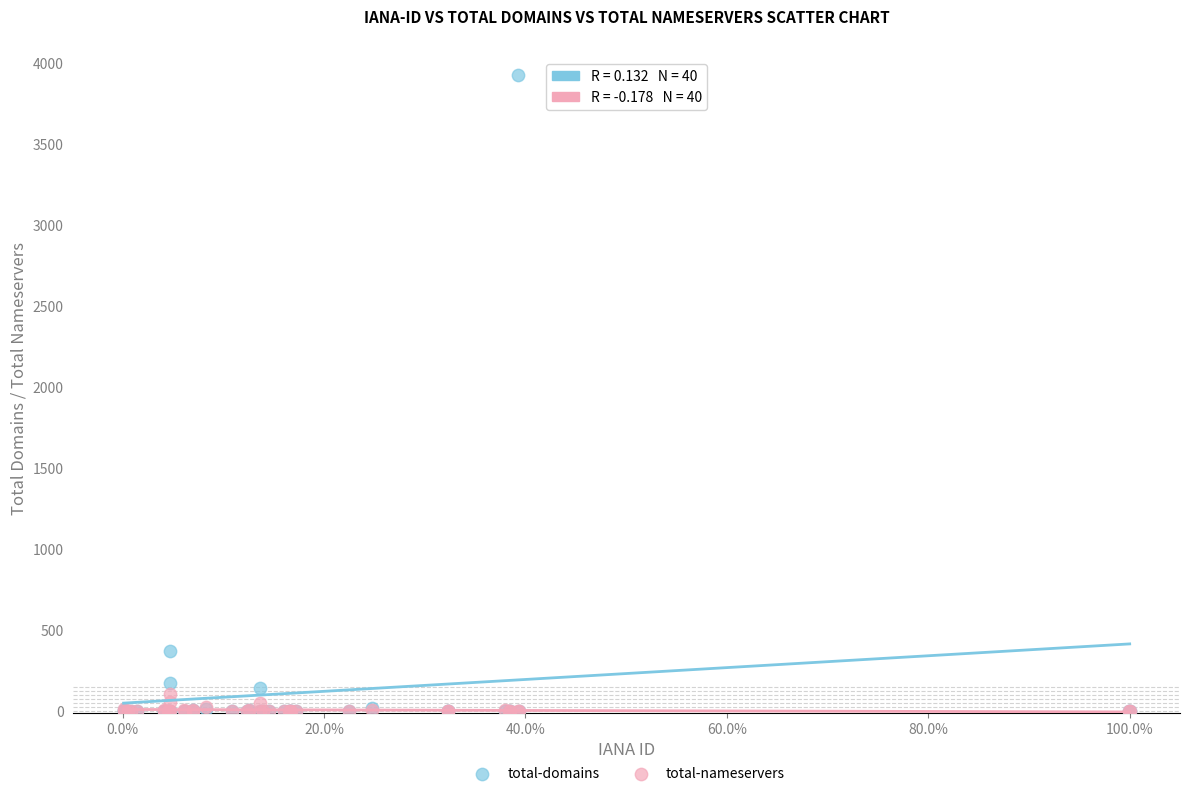

Across all series, what Y value is closest to 1962?

373